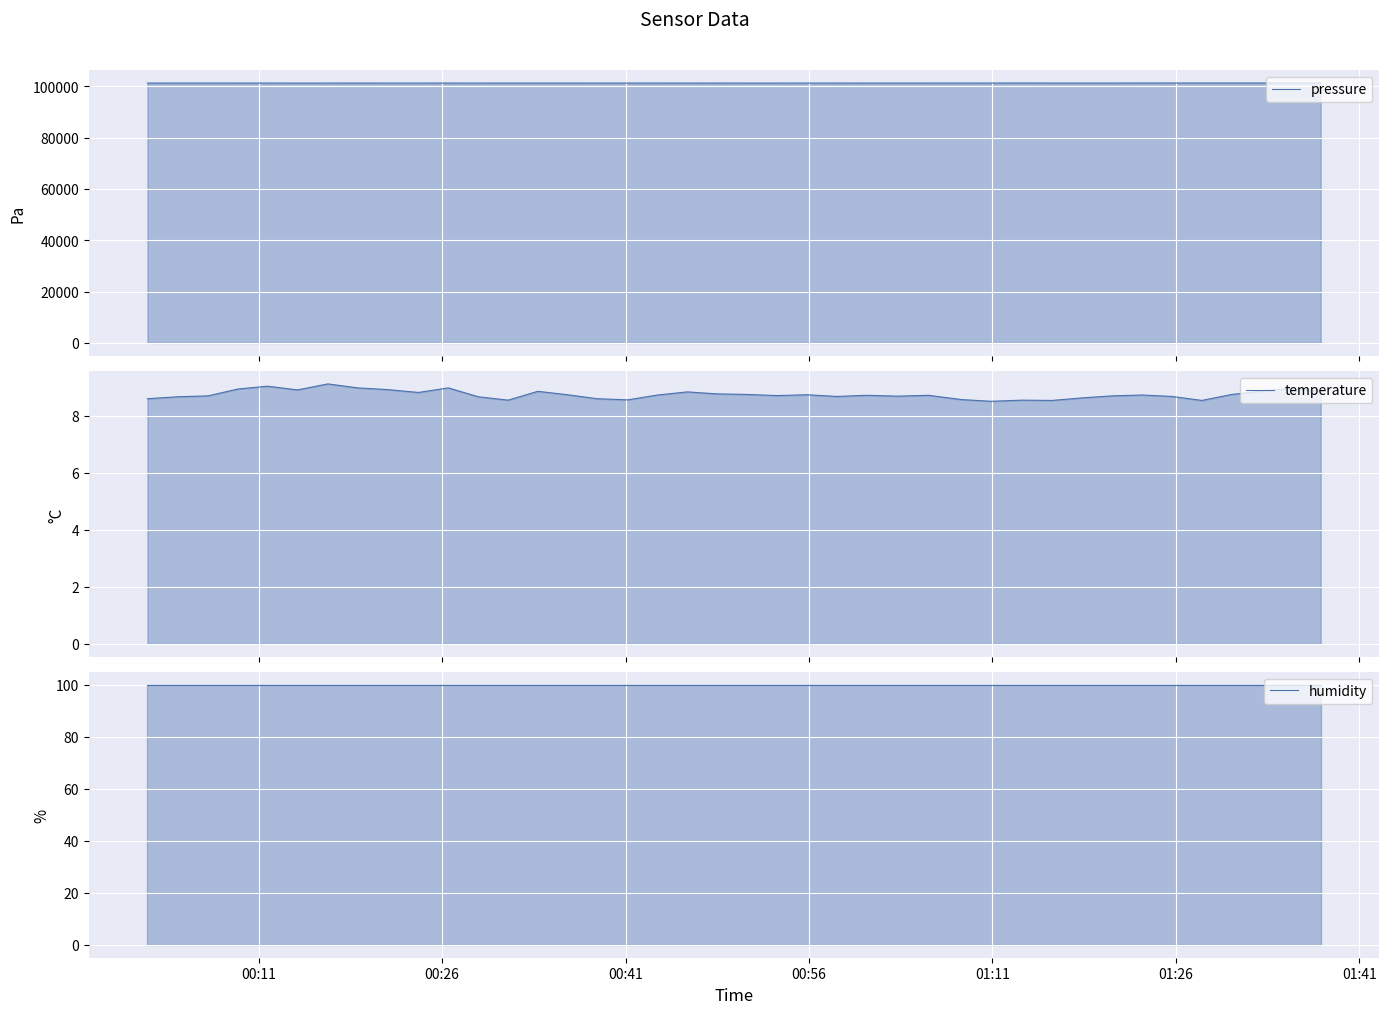

What is the maximum value for temperature?

9.1